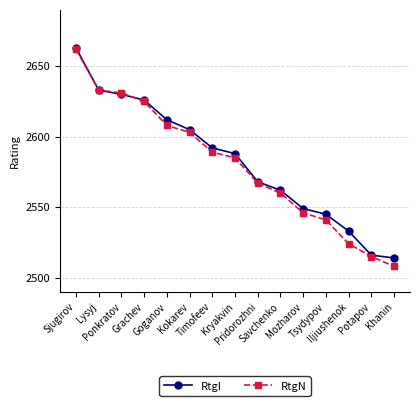

Count the number of data series in this chart.

2